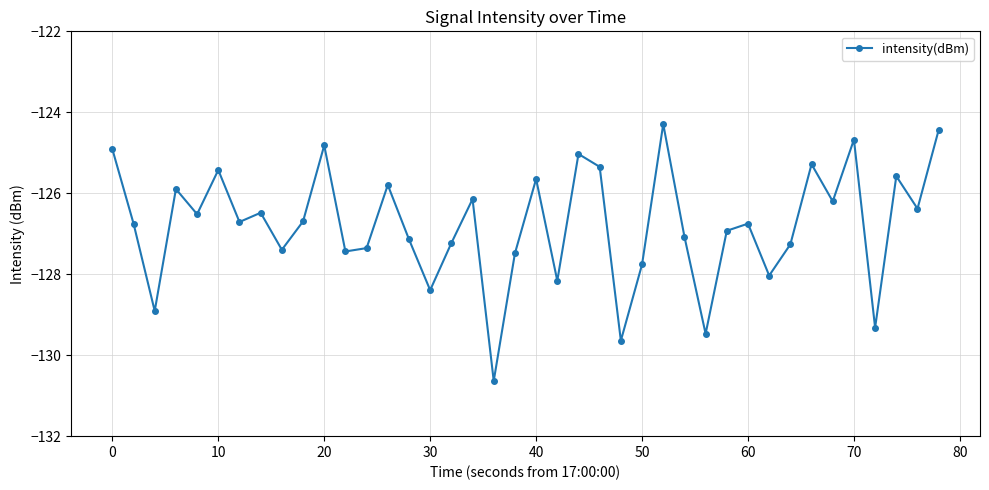

What is the smallest value displayed?

-130.6